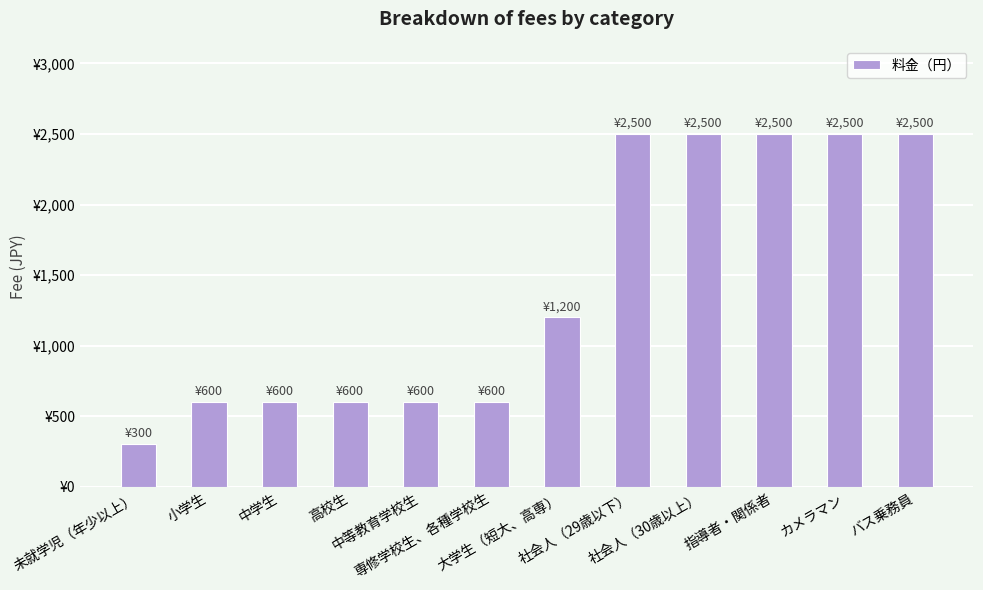

Are the bars horizontal?

No